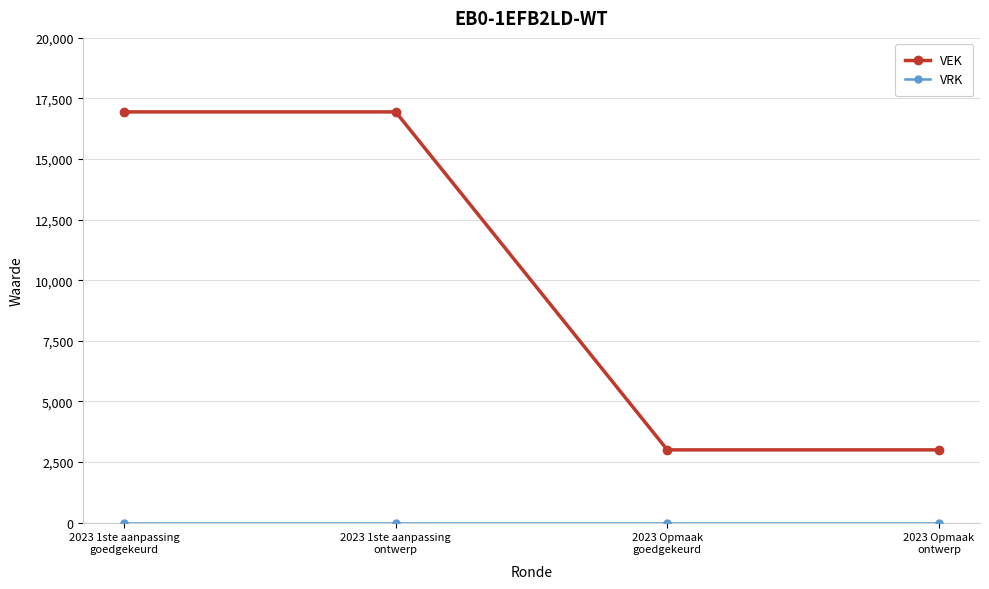

True or false: VEK has a value of 16946 at 2023 1ste aanpassing
goedgekeurd.

True